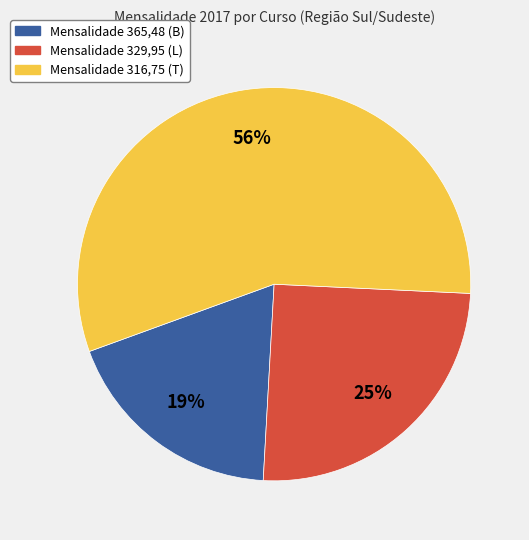

Is the sum of Mensalidade 365,48 (B) and Mensalidade 329,95 (L) greater than half?

No